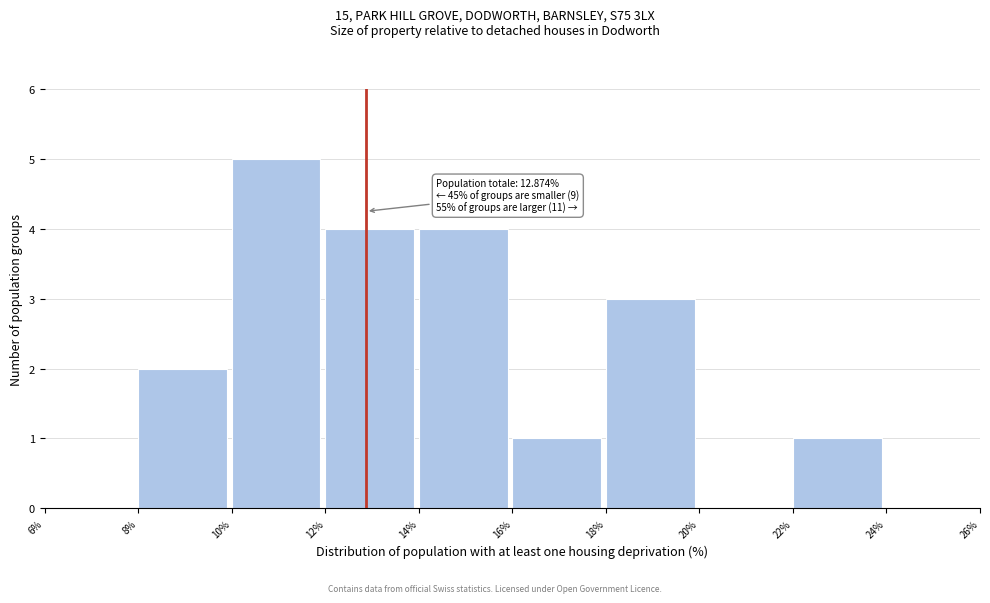

Which range on the x-axis has the tallest bar?

10% to 12%